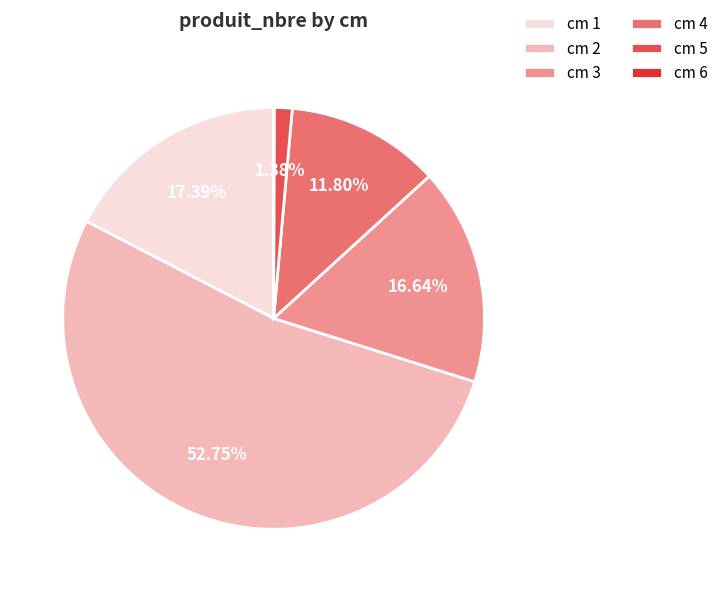

Approximately how many times larger is the value at cm 1 compared to cm 2?

0.3